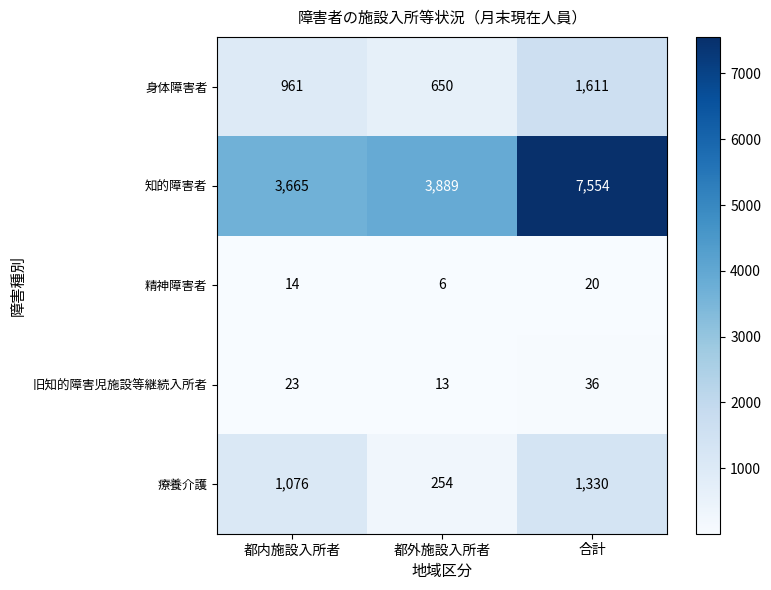

At which category is the sum across all series the highest?

合計